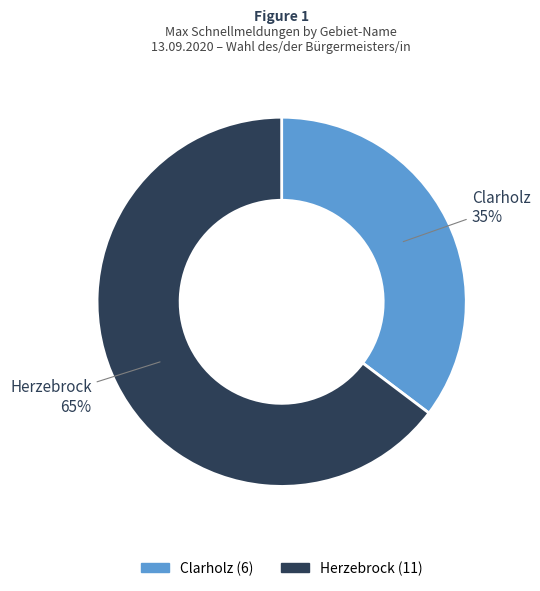

How many slices are in this pie chart?

2